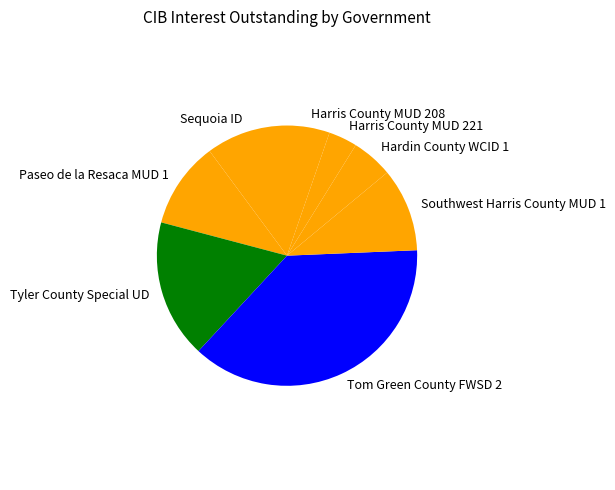

Is the sum of Southwest Harris County MUD 1 and Sequoia ID greater than half?

No